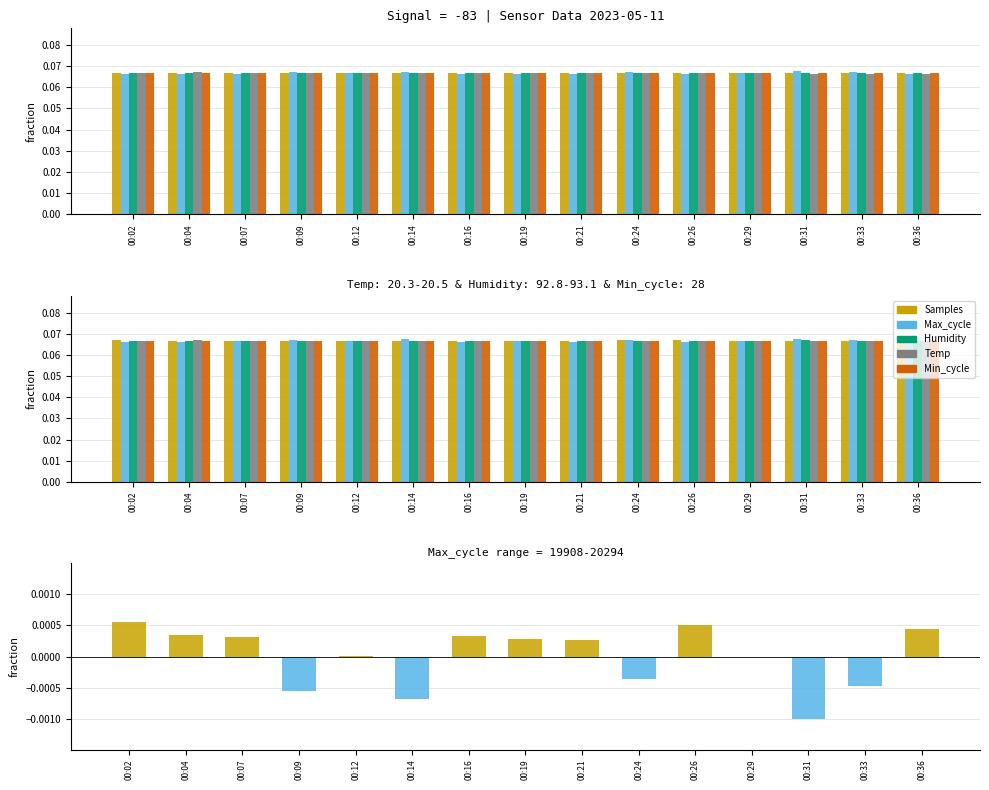

What value does the Max_cycle series have at 00:31?

0.1